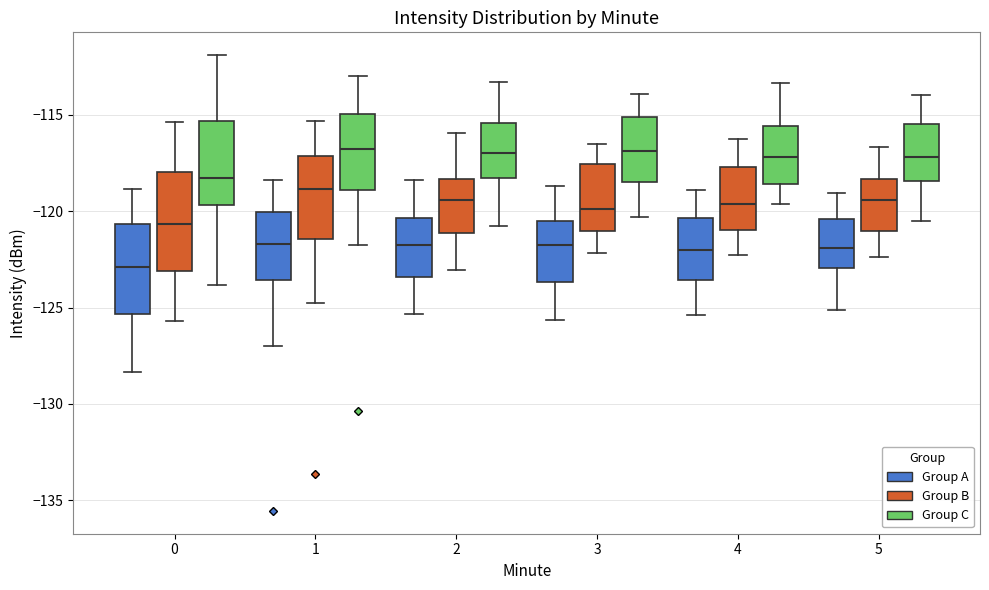

Where does the median line of the box for 1 (Group B) sit on the y-axis? The values are not printed on the chart, so give them approximately, as read against the axis.

-119.0